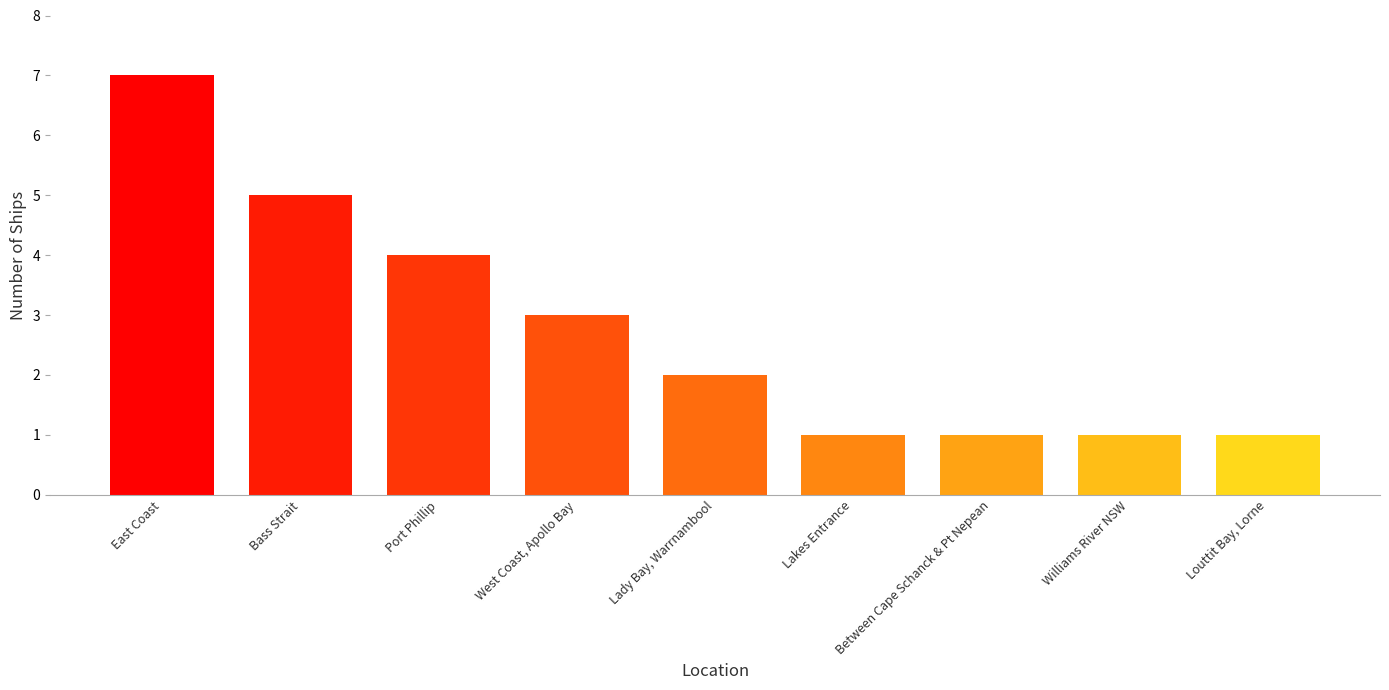

What is the greatest value displayed?

7